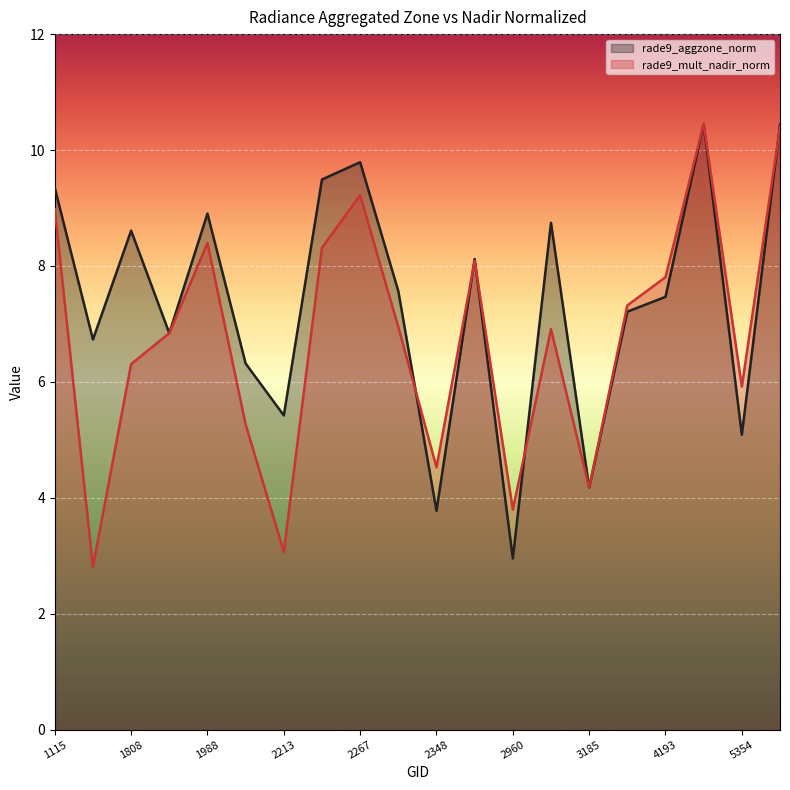

What are all the series names shown in the legend?

rade9_aggzone_norm, rade9_mult_nadir_norm